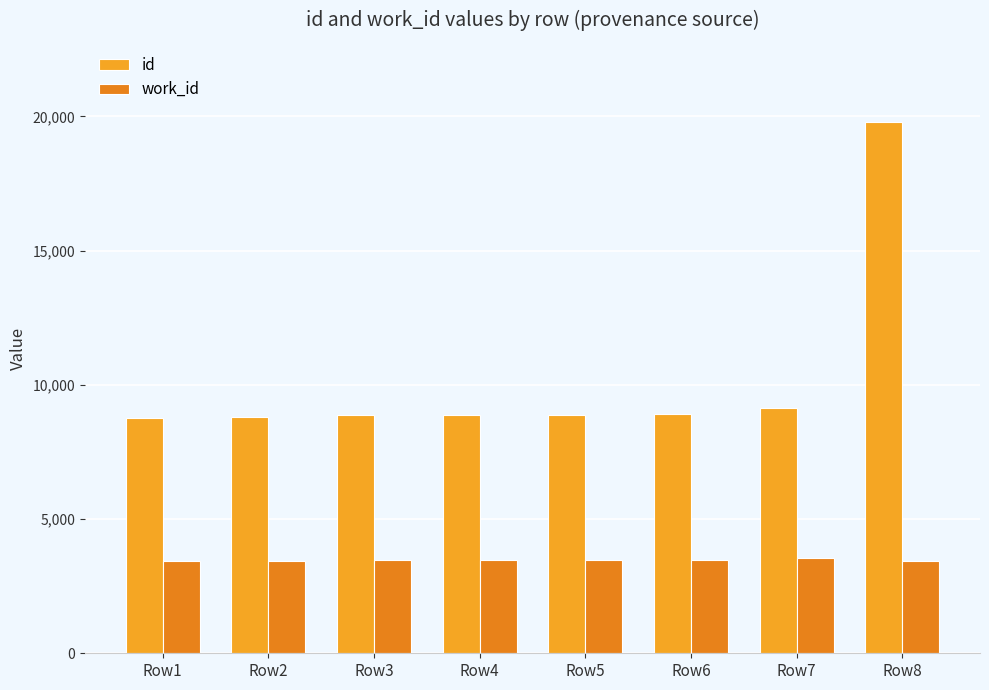

How many bars are there in total?

16